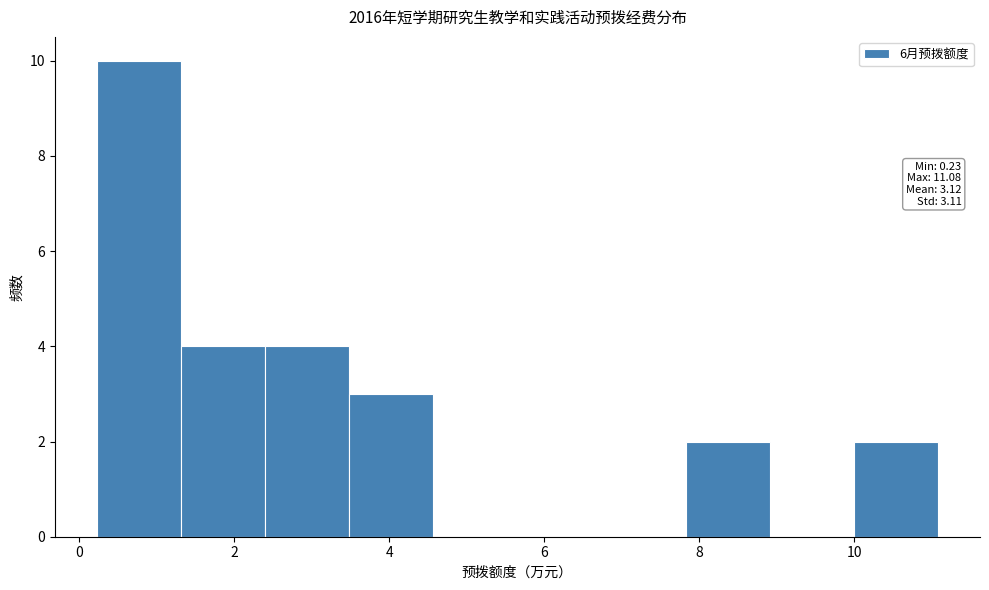

Which range on the x-axis has the tallest bar?

0.2 to 1.4